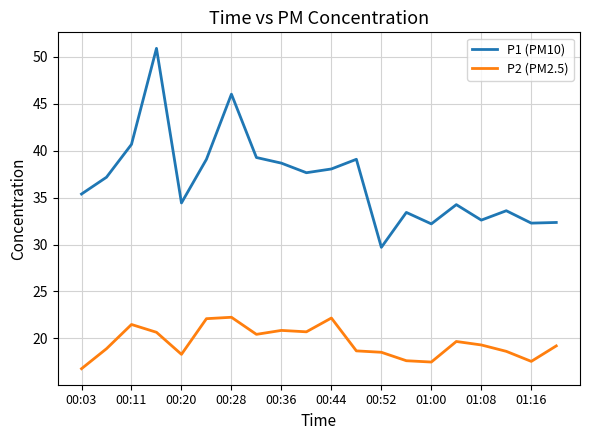

Which series has the largest range (max minus min)?

P1 (PM10)